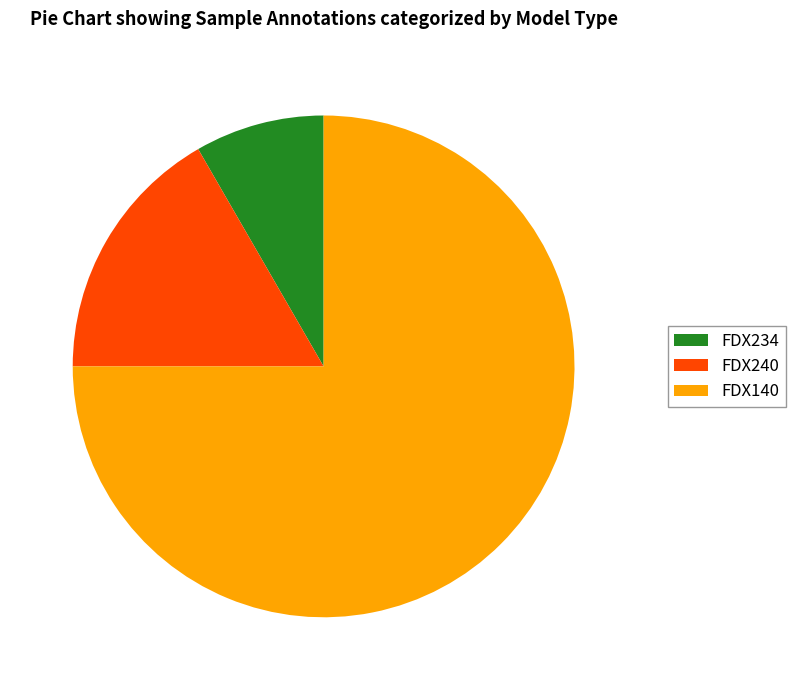

Count the number of slices in the pie.

3